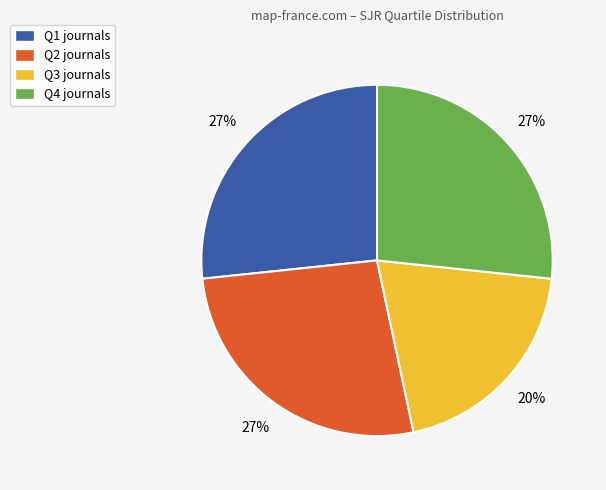

Count the number of slices in the pie.

4